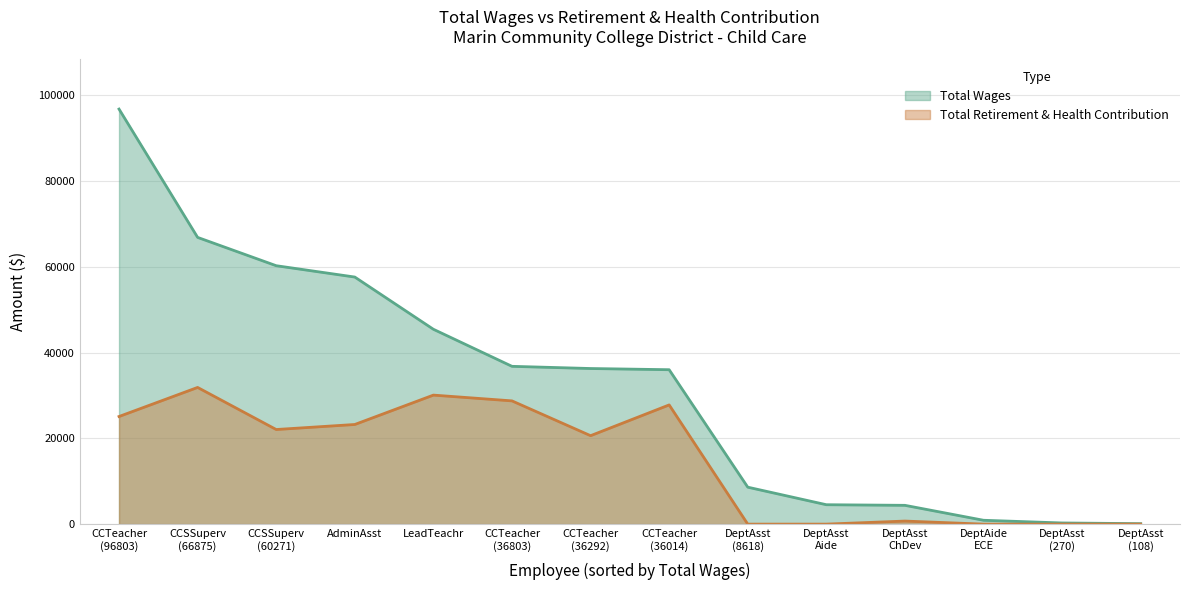

Rank the series by their average value, from lowest to highest.

Total Retirement & Health Contribution, Total Wages